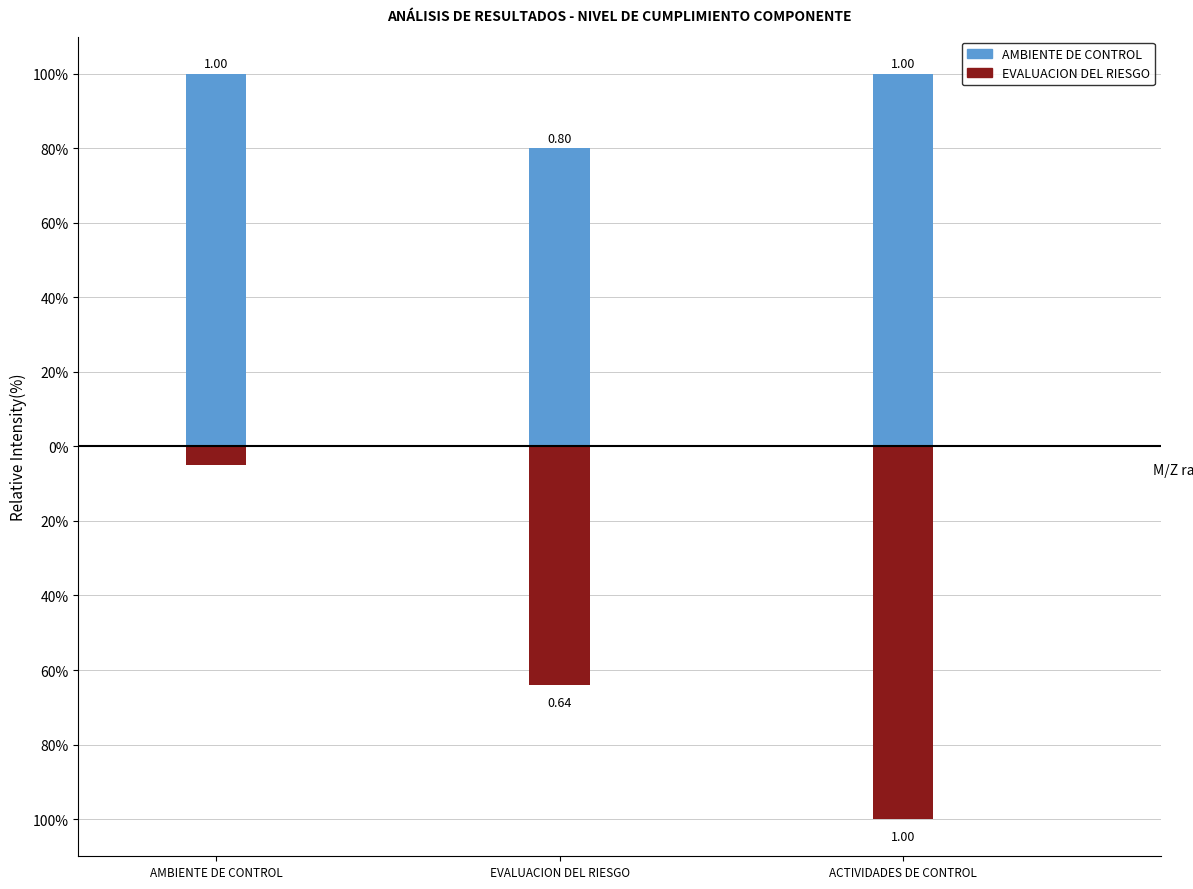

Is the value of AMBIENTE DE CONTROL at 5 greater than the value of EVALUACION DEL RIESGO at 3?

No